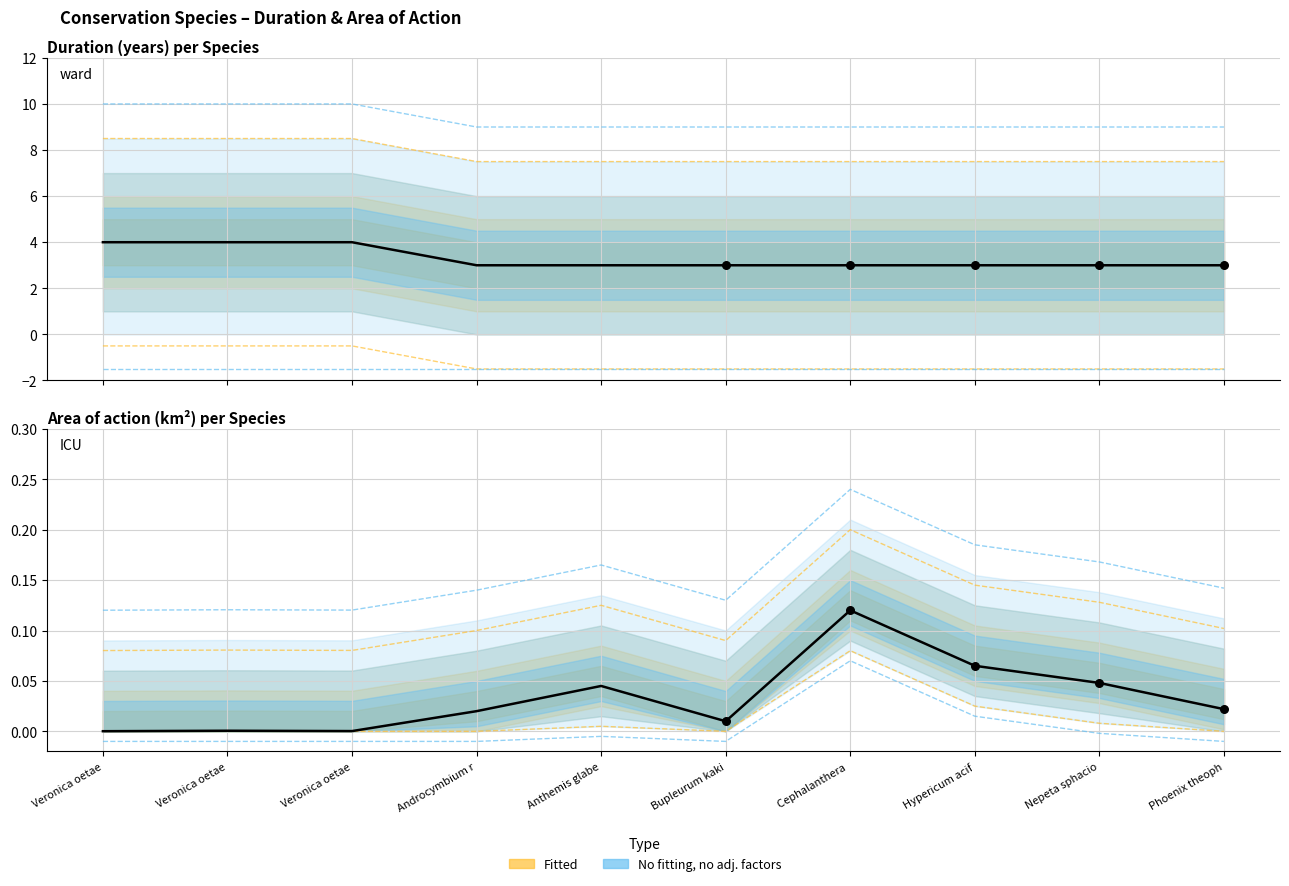

At how many categories does at least one series exceed 6?

10